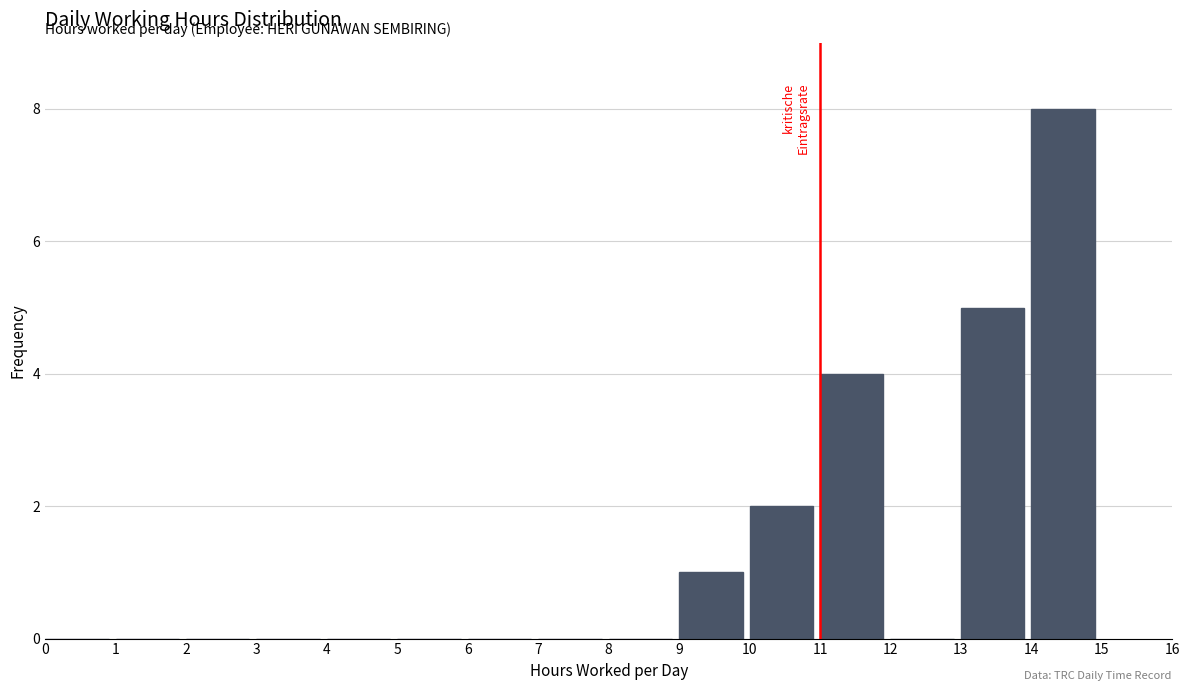

What is the height of the bar covering 10 to 11 on the x-axis? The values are not printed on the chart, so give them approximately, as read against the axis.

2